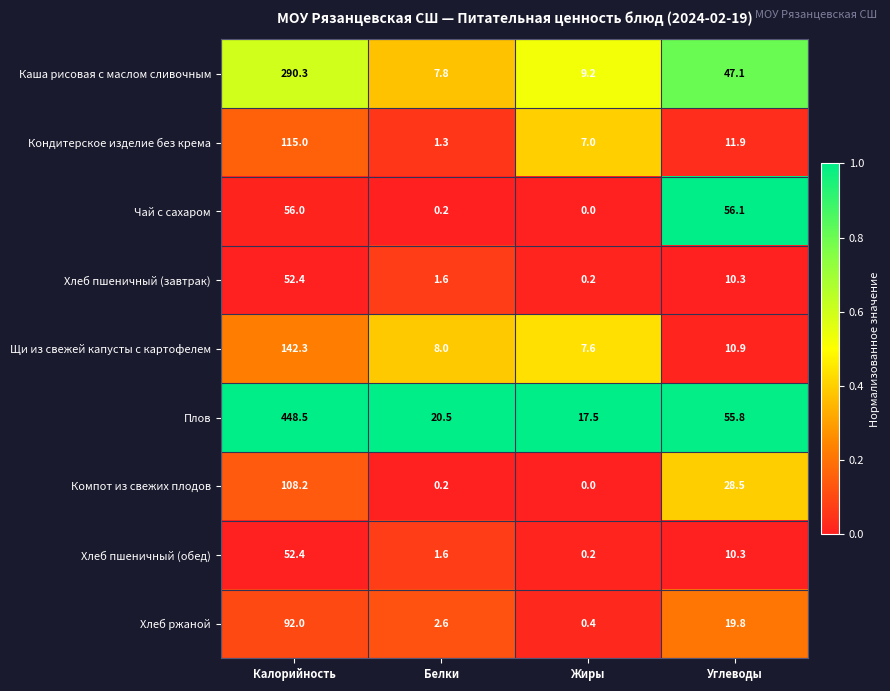

List the labels in order of Компот из свежих плодов value, smallest first.

Жиры, Белки, Углеводы, Калорийность